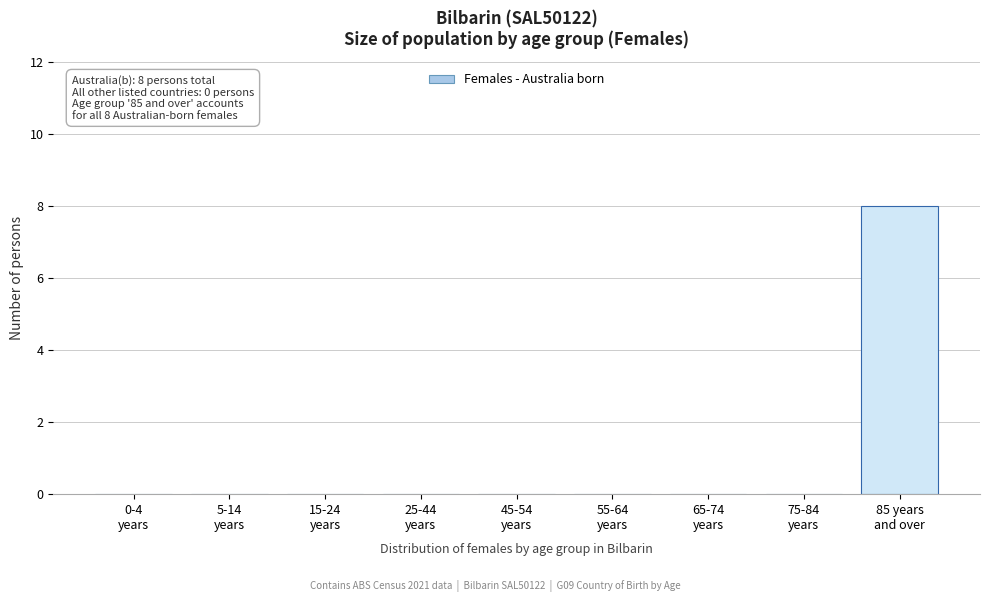

What is the greatest value displayed?

8